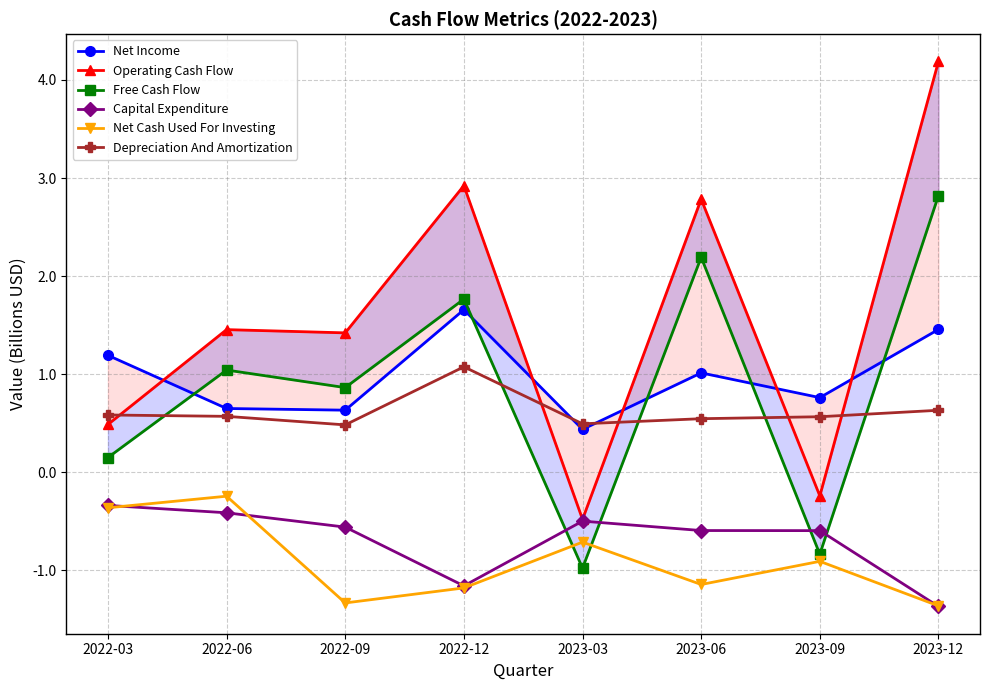

At which label does Operating Cash Flow reach its peak?

2023-12